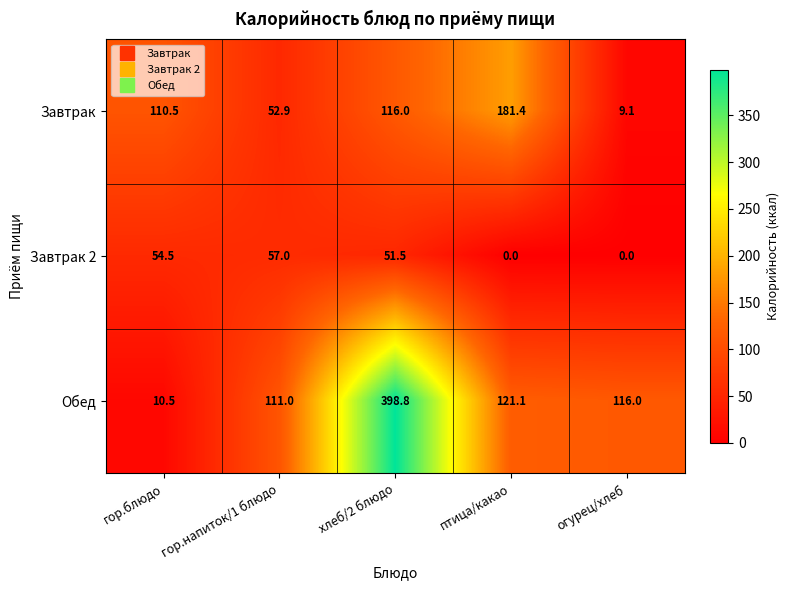

The value of Завтрак at гор.блюдо is 110.5. True or false?

True